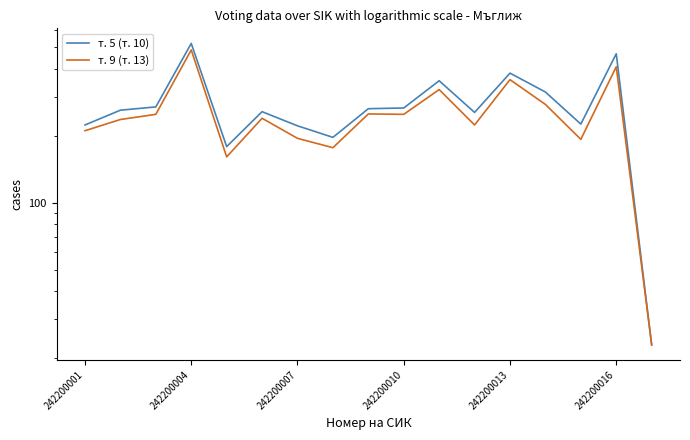

The т. 9 (т. 13) series shows 274 at 7. True or false?

False